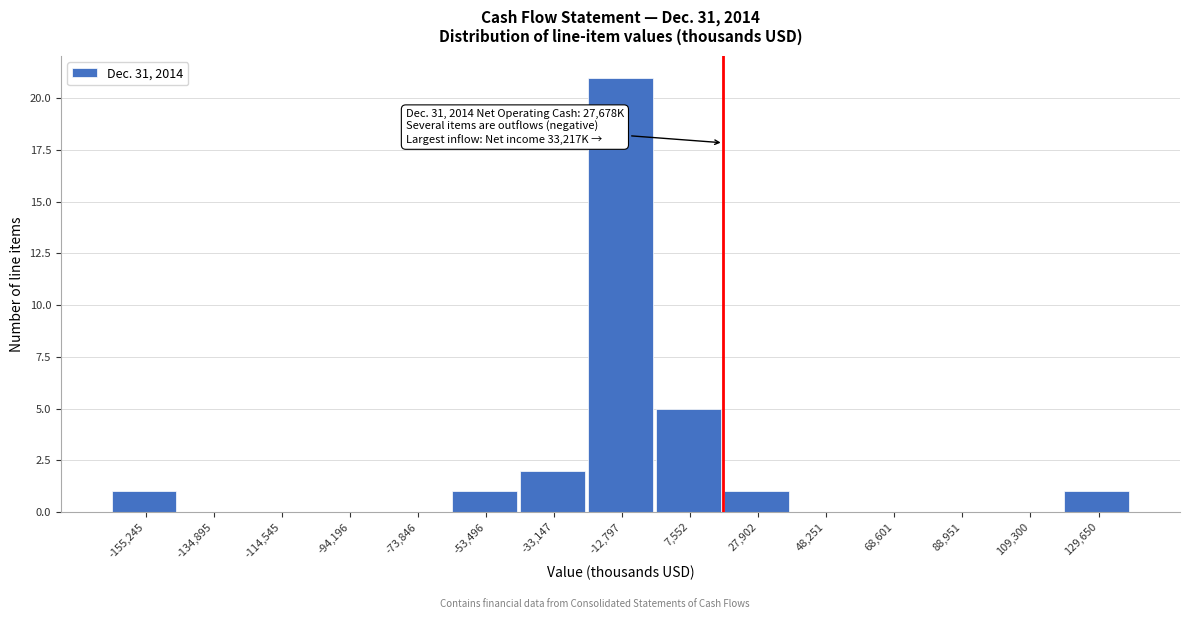

Reading left to right, what are all the values shown in this chart?

-155,245=1	-134,895=0	-114,545=0	-94,196=0	-73,846=0	-53,496=1	-33,147=2	-12,797=21	7,552=5	27,902=1	48,251=0	68,601=0	88,951=0	109,300=0	129,650=1